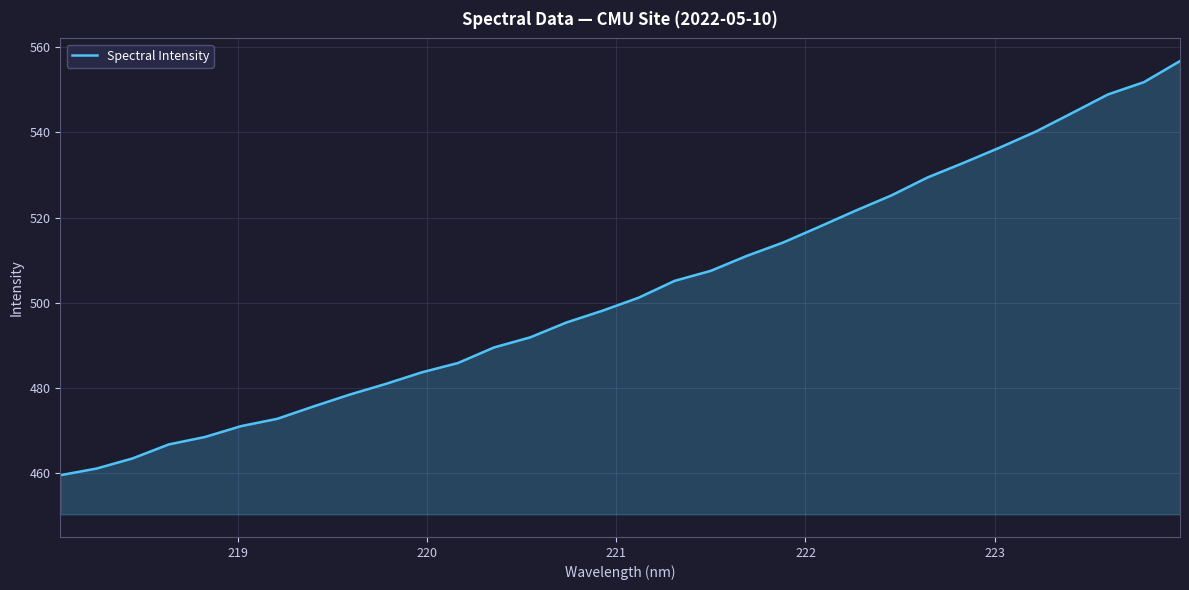

What is the difference between the maximum and minimum values?

97.3